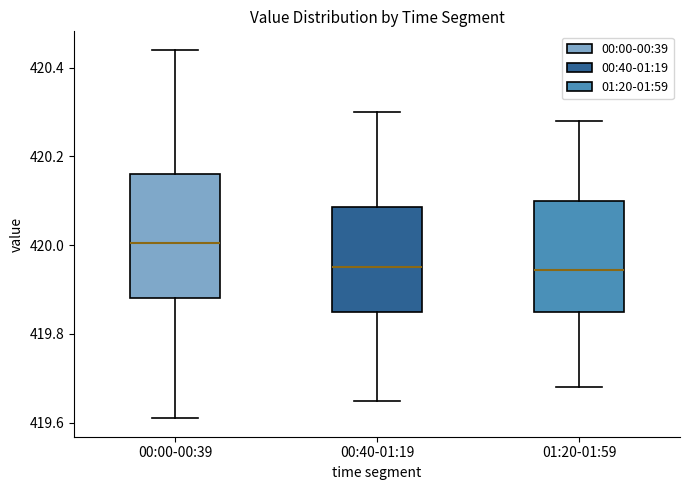

Reading left to right, transcribe this box plot: for each box, give where its median line is, the range the box spans, and where its two whiskers end, as read against the y-axis. The values are not printed on the chart, so give them approximately, as read against the axis.

00:00-00:39: median 420.00, box 419.88 to 420.16, whiskers 419.62 to 420.44
00:40-01:19: median 419.96, box 419.86 to 420.08, whiskers 419.66 to 420.30
01:20-01:59: median 419.94, box 419.86 to 420.10, whiskers 419.68 to 420.28